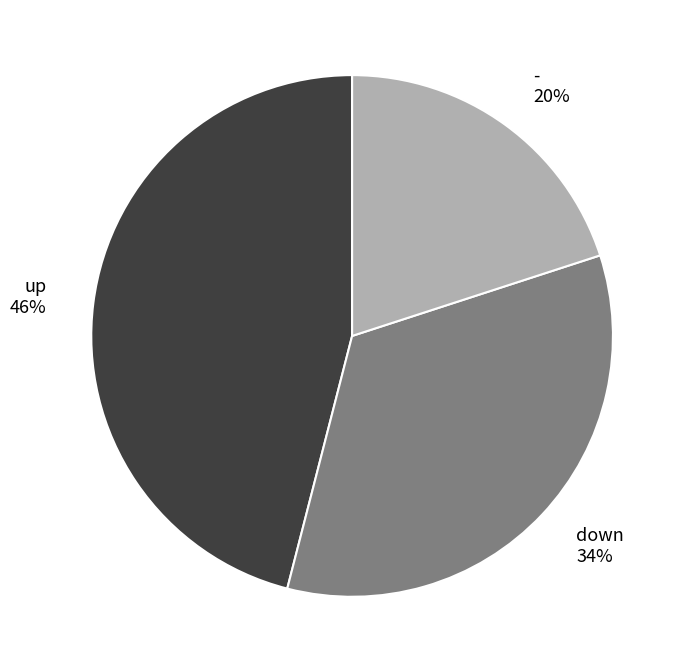

The - slice represents 11% of the pie. True or false?

False